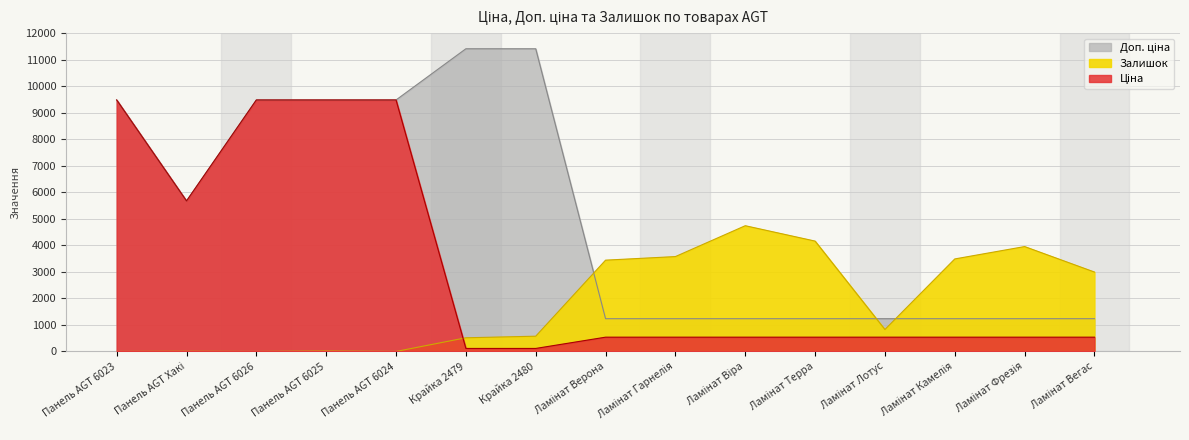

What is the value of the Доп. ціна point at the 3rd from the left?

9480.1